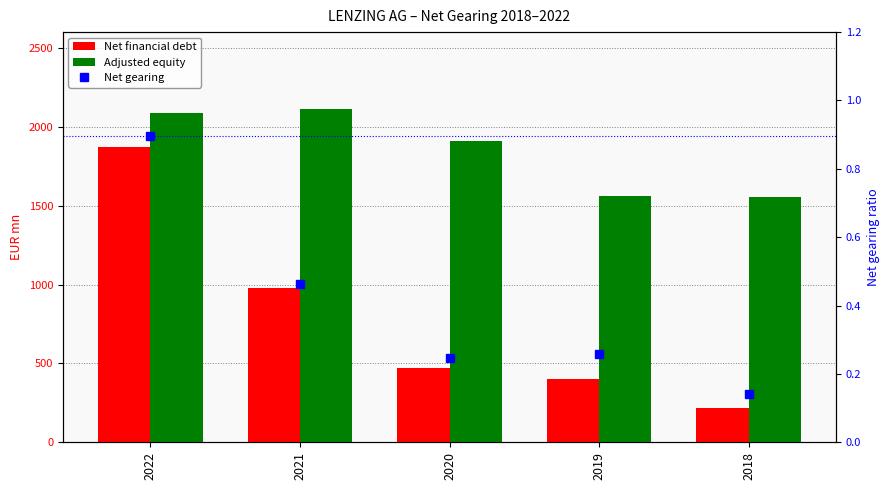

Rank the series by their maximum value, from highest to lowest.

Adjusted equity, Net financial debt, Net gearing